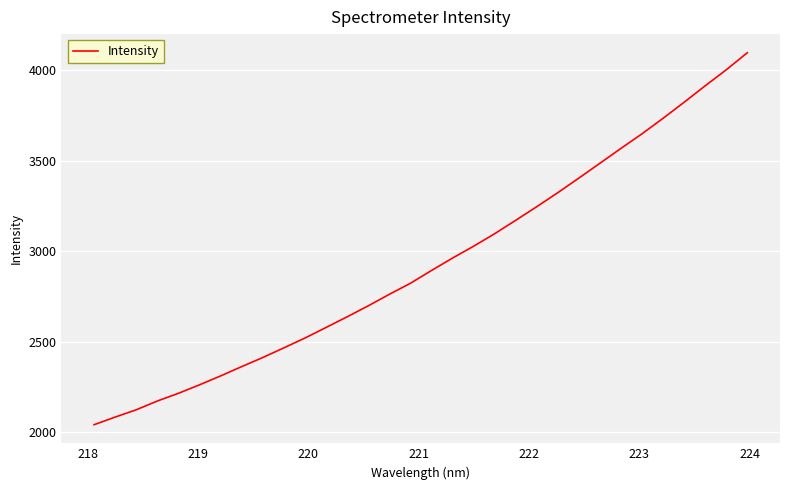

What is the maximum value shown in the chart?

4095.1